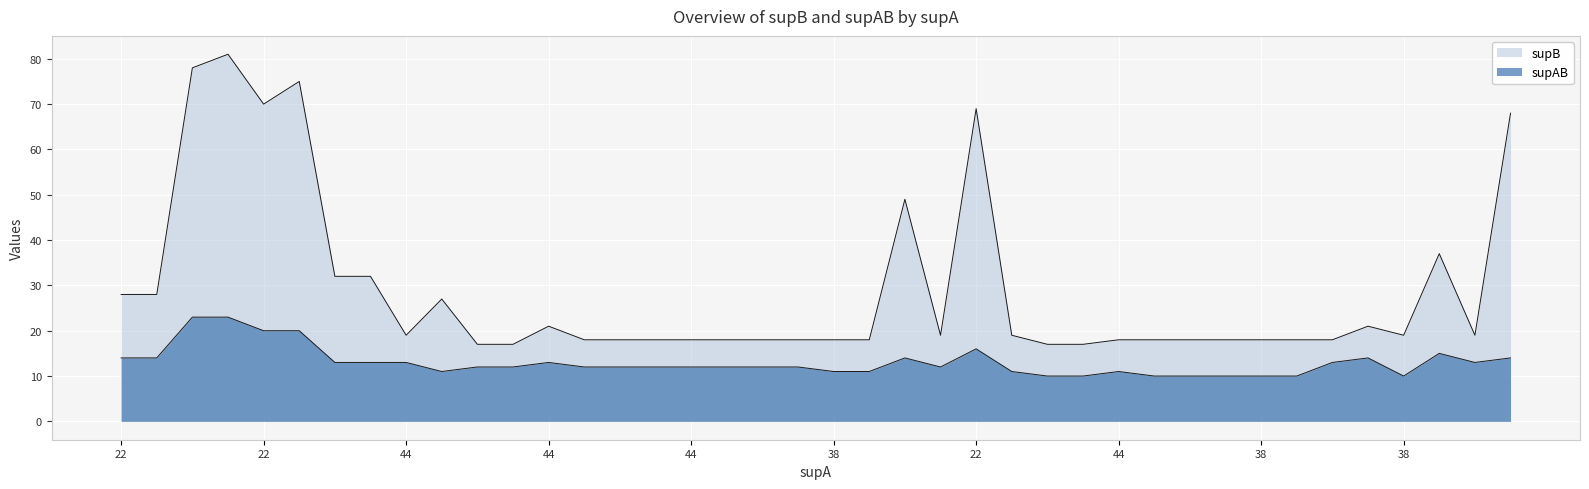

What is the difference between the supB values at 23 and 23?

46